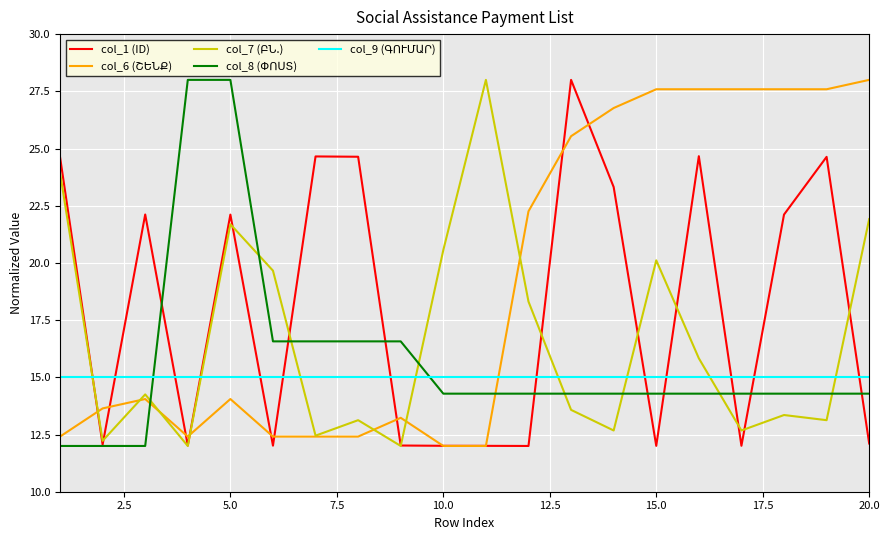

Is it true that col_1 (ID) equals 37.5 at 5.0?

False